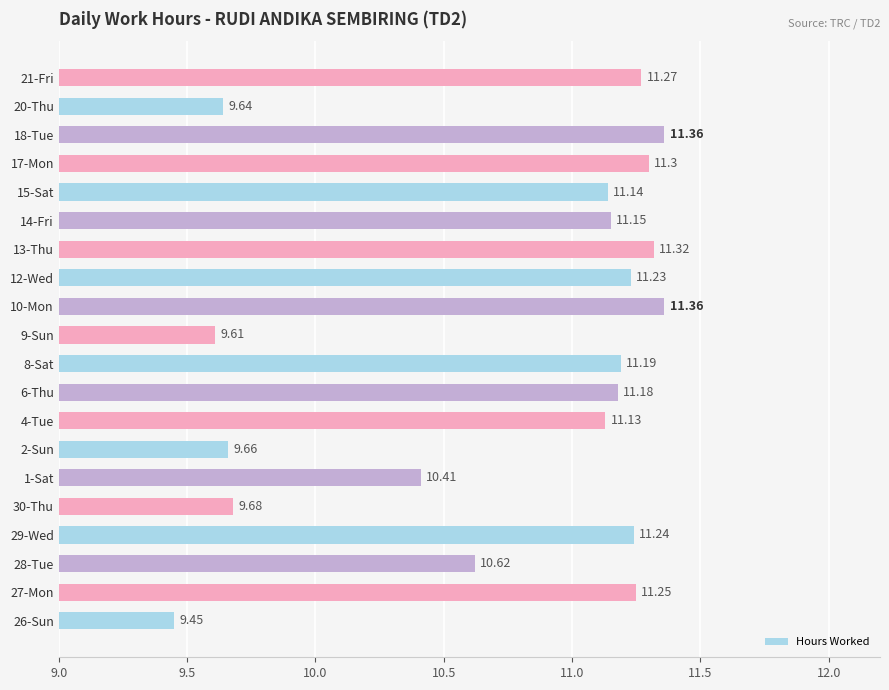

Where is the data nearest to the value 10?

30-Thu